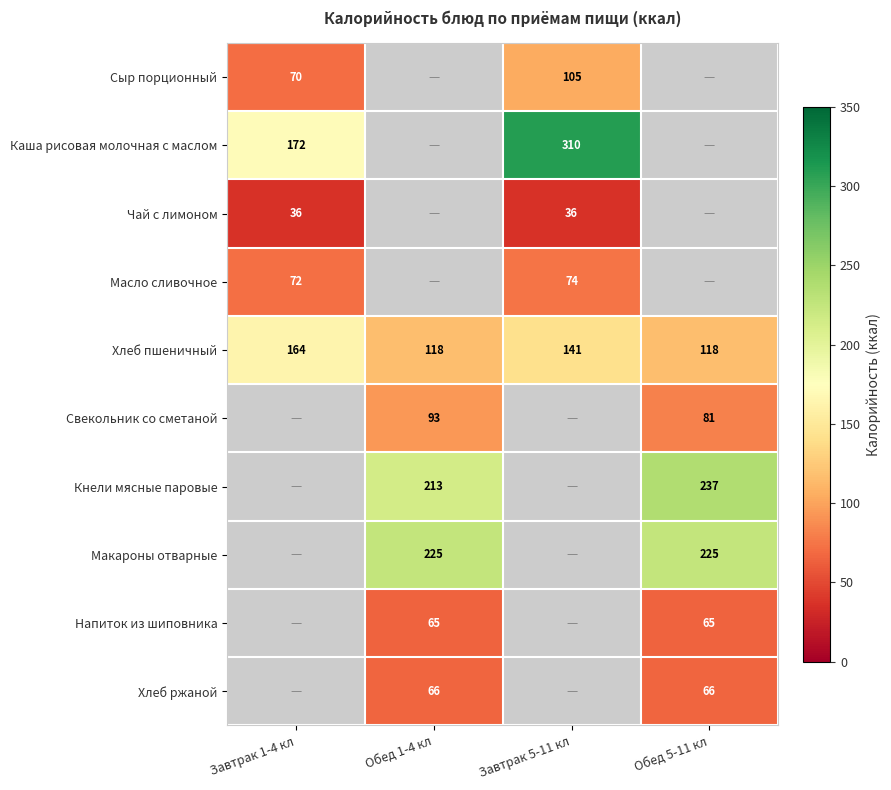

The Чай с лимоном series shows 49.2 at Завтрак 5-11 кл. True or false?

False